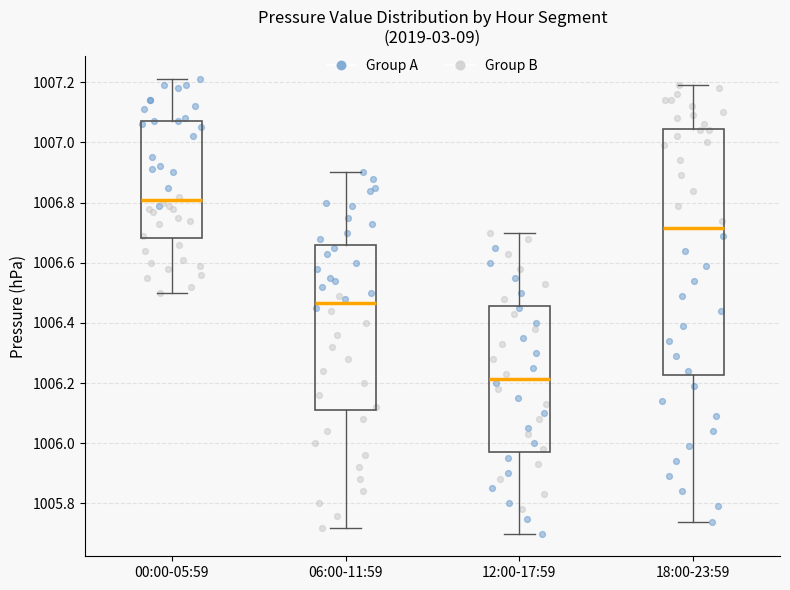

Reading left to right, transcribe this box plot: for each box, give where its median line is, the range the box spans, and where its two whiskers end, as read against the y-axis. The values are not printed on the chart, so give them approximately, as read against the axis.

00:00-05:59: median 1006.82, box 1006.68 to 1007.08, whiskers 1006.50 to 1007.22
06:00-11:59: median 1006.46, box 1006.12 to 1006.66, whiskers 1005.72 to 1006.90
12:00-17:59: median 1006.22, box 1005.98 to 1006.46, whiskers 1005.70 to 1006.70
18:00-23:59: median 1006.72, box 1006.22 to 1007.04, whiskers 1005.74 to 1007.20